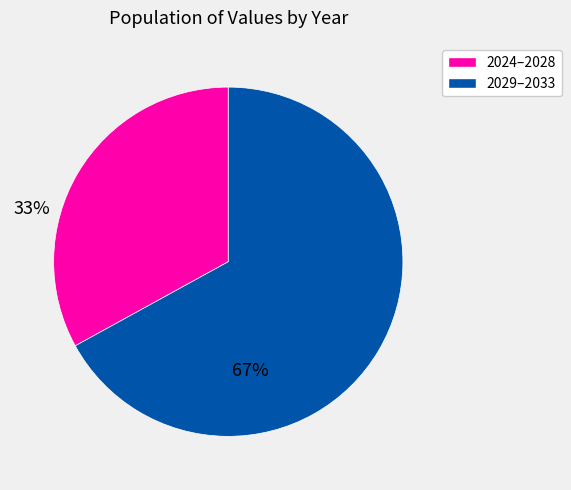

Combined, do 2024–2028 and 2029–2033 account for over 50%?

Yes